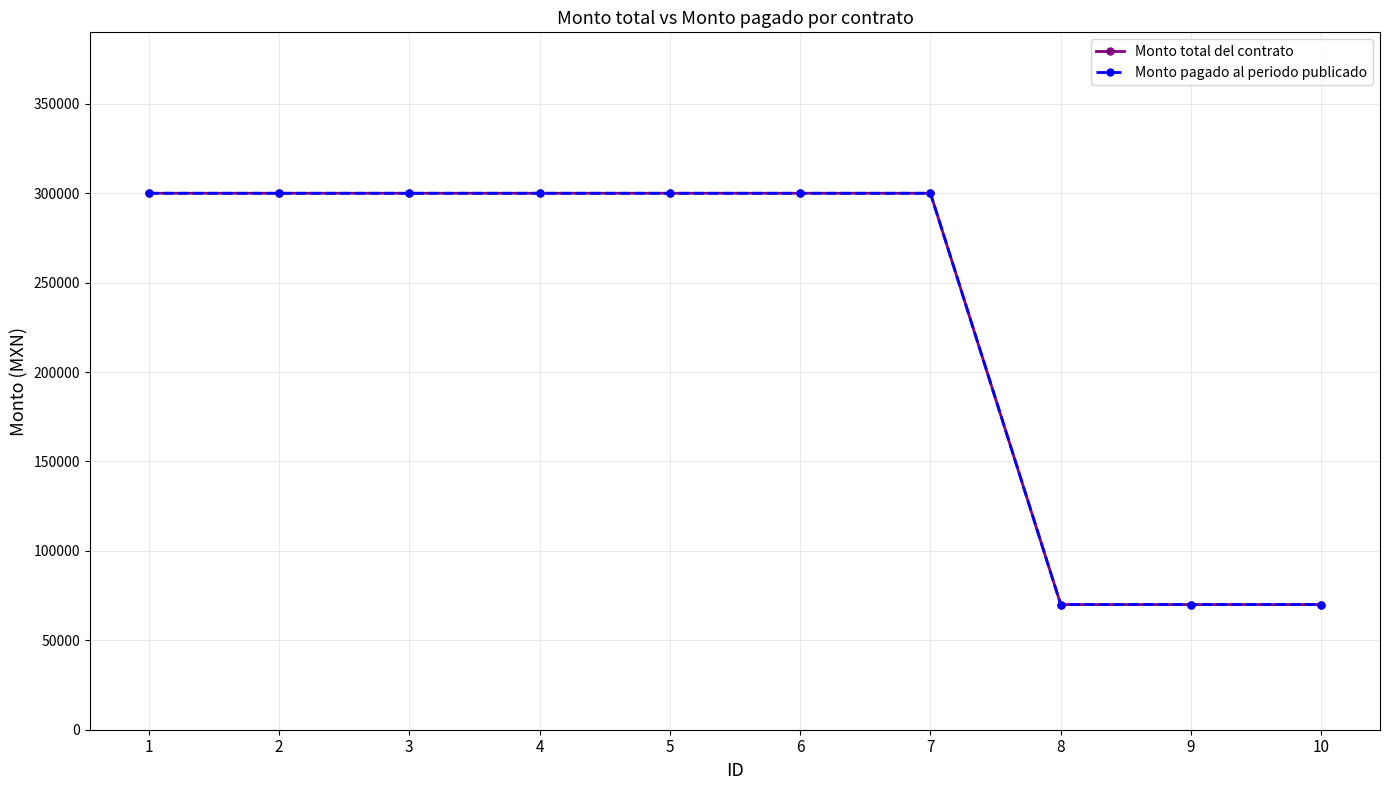

How many Monto total del contrato values are between 70000 and 300000?

10